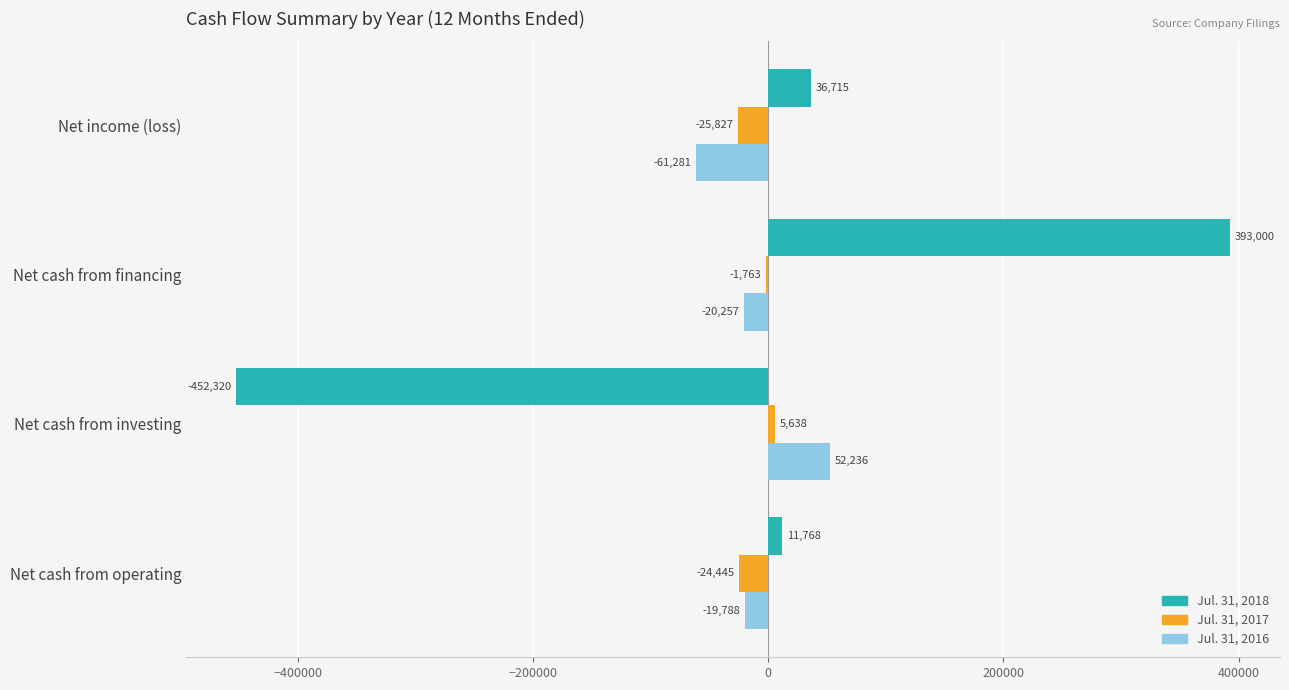

What is the greatest value displayed?

393000